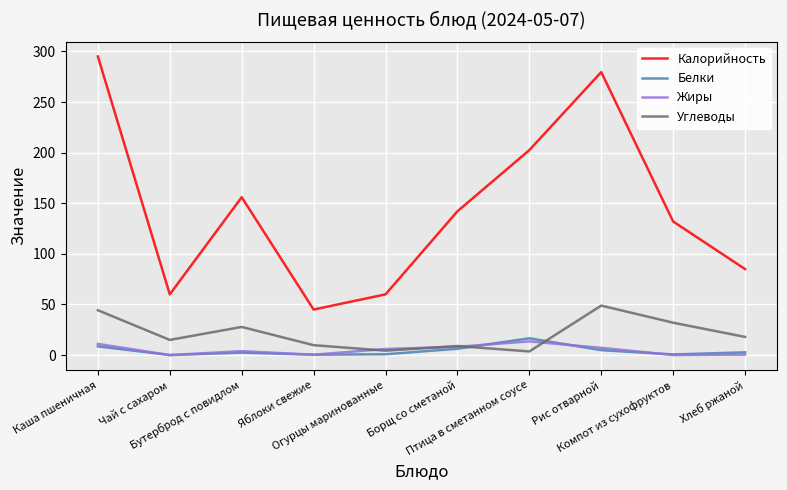

True or false: Калорийность has a value of 13.9 at Огурцы маринованные.

False